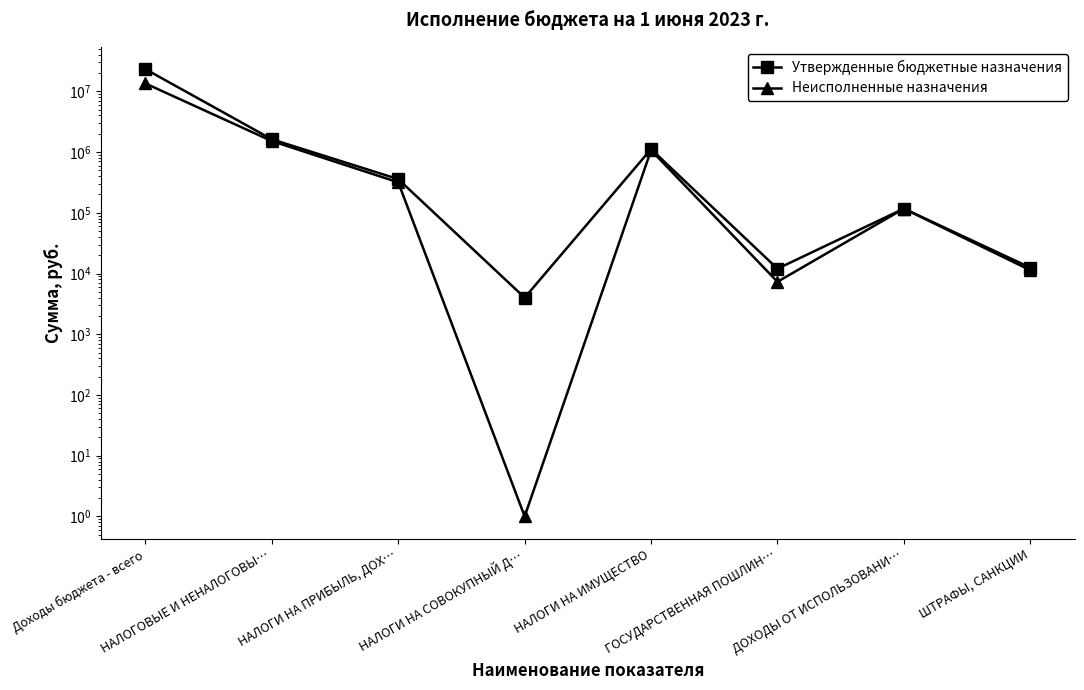

Which category has the highest value across all series?

Доходы бюджета - всего